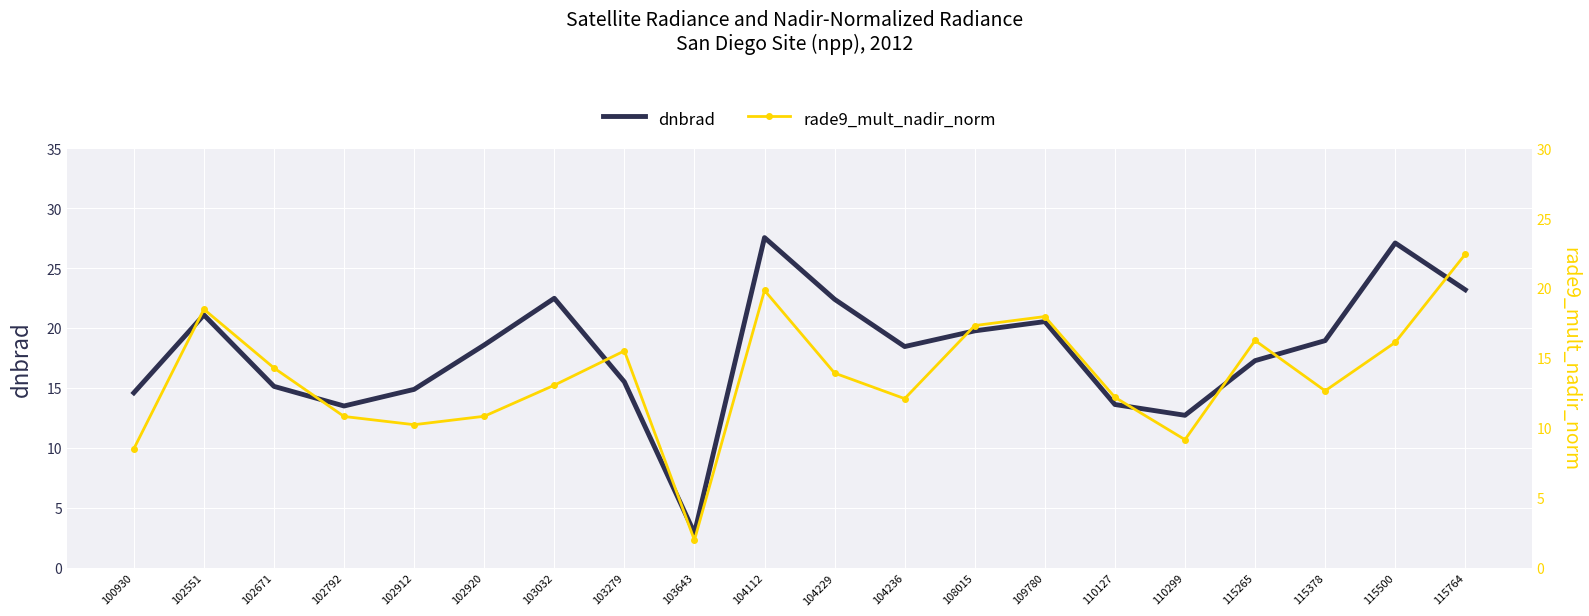

The value of rade9_mult_nadir_norm at 102920 is 10.8. True or false?

True